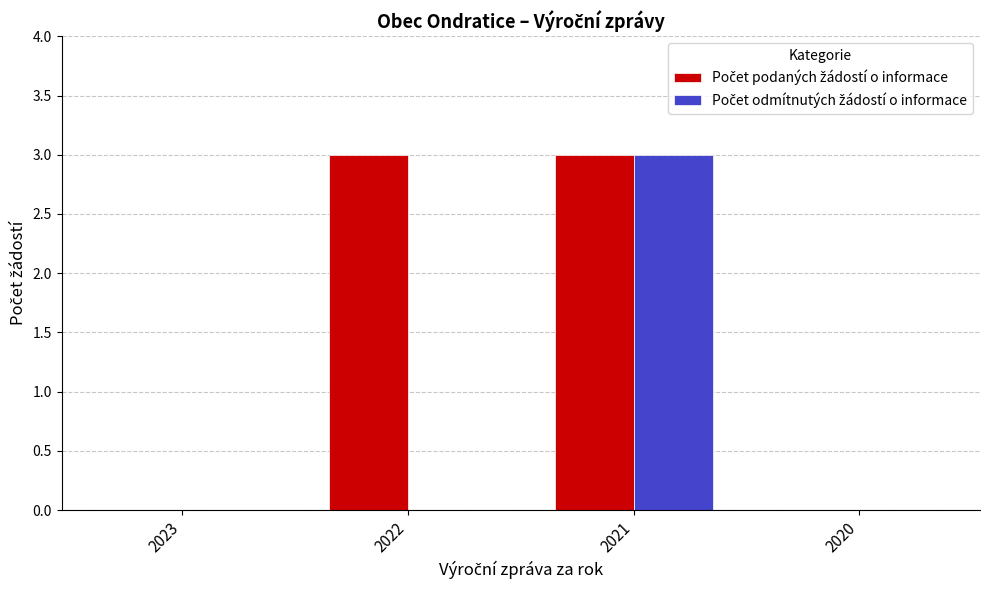

At which category is the sum across all series the highest?

2021